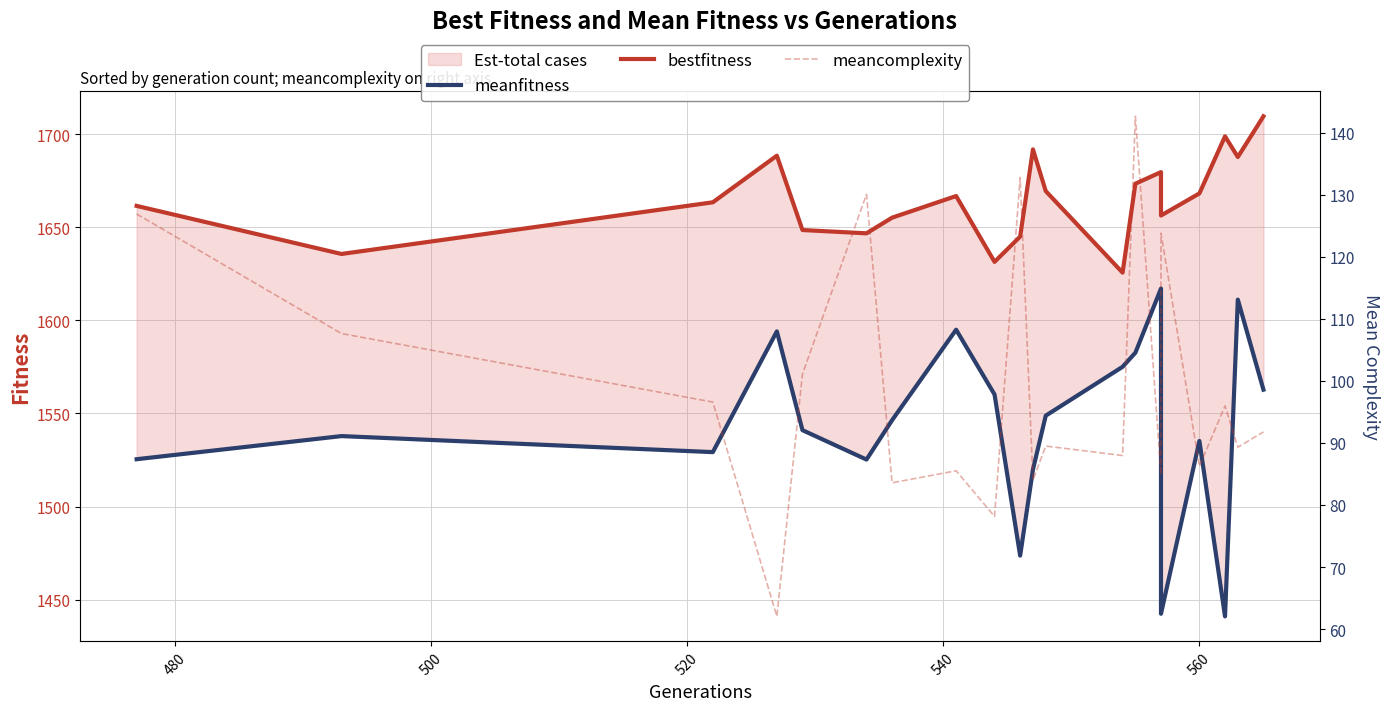

The value of bestfitness at 13 is 401.6. True or false?

False